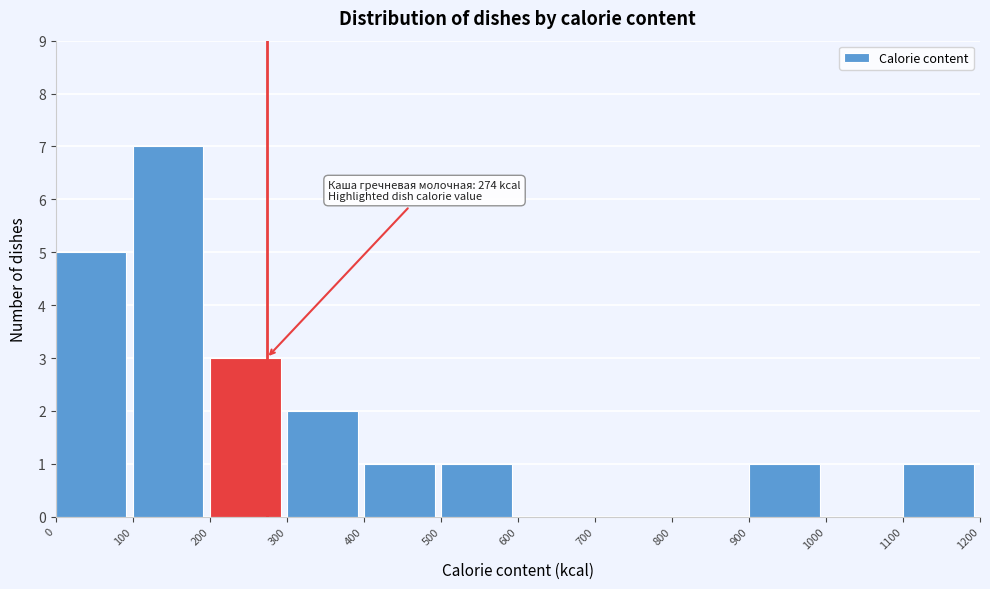

Over which range of the x-axis is the bar tallest?

100 to 200